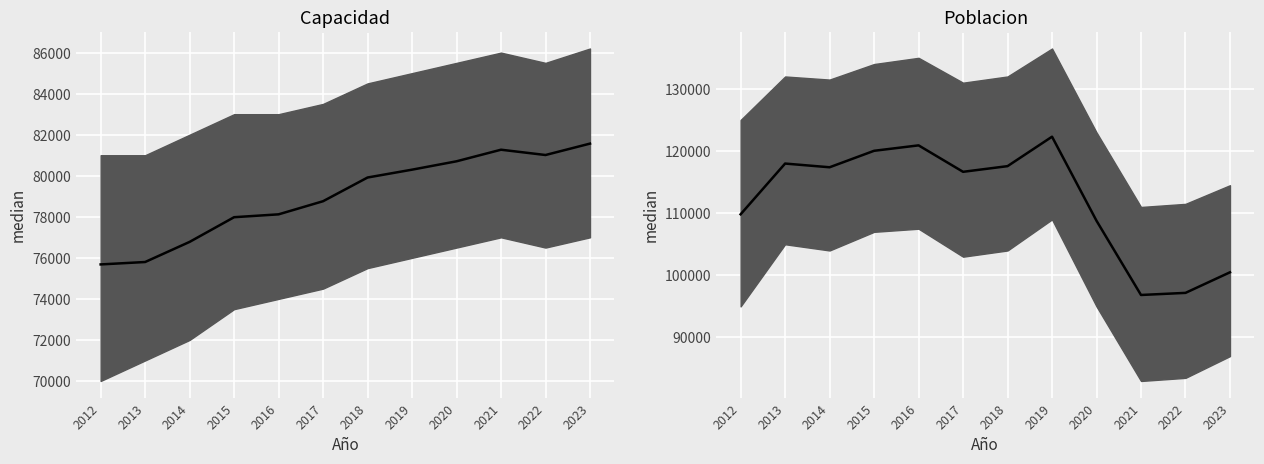

What are all the series names shown in the legend?

Capacidad, Poblacion